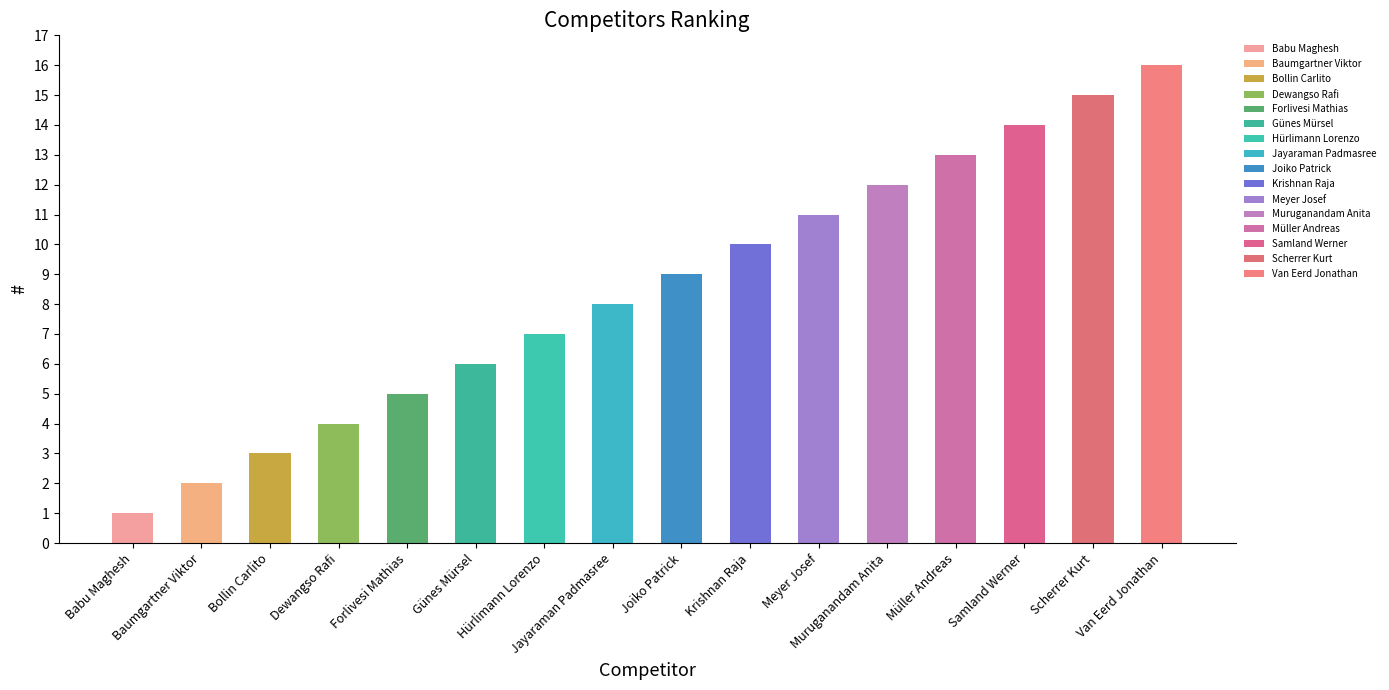

What is the sum of the values at Samland Werner and Müller Andreas?

27